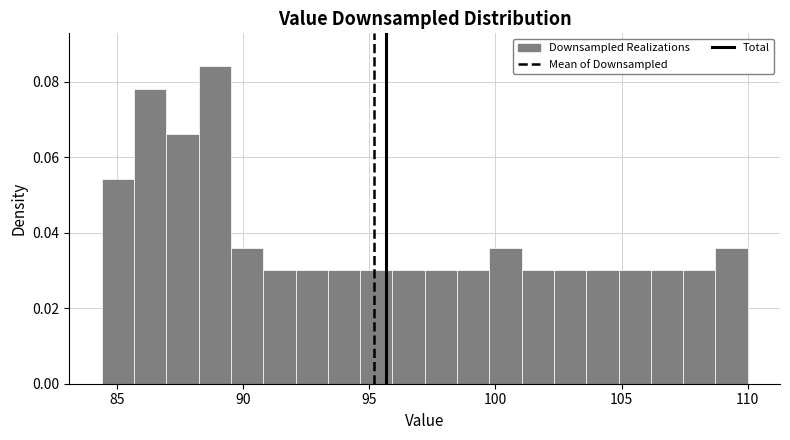

Read against the x-axis, roughly where is the centre of the tallest bar?

89.0